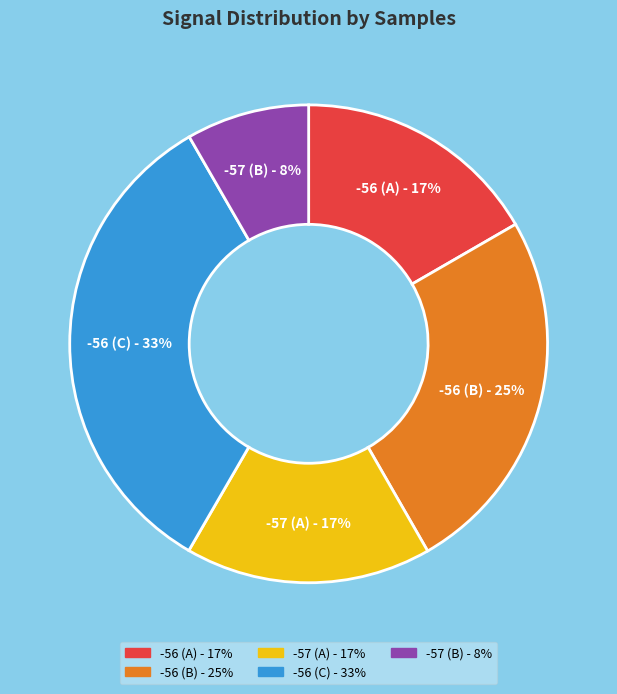

What percentage is the -56 (C) - 33% slice, to the nearest percent?

33%